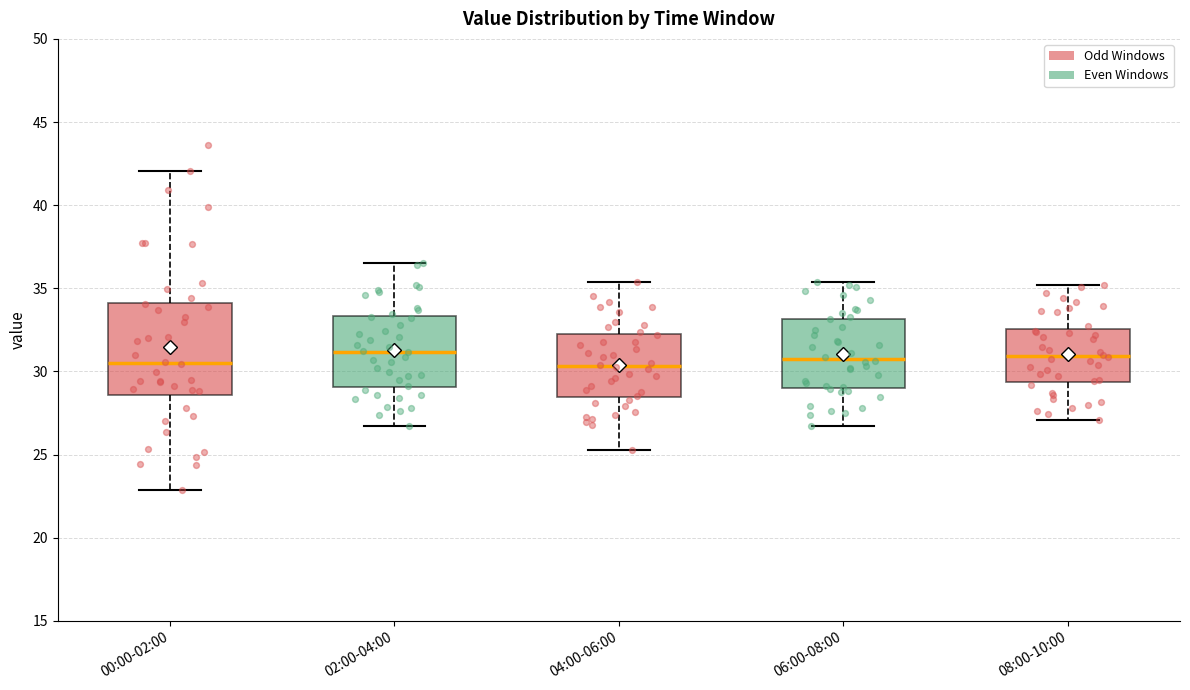

Where is the upper edge of the box for 00:00-02:00 on the y-axis? The values are not printed on the chart, so give them approximately, as read against the axis.

34.0